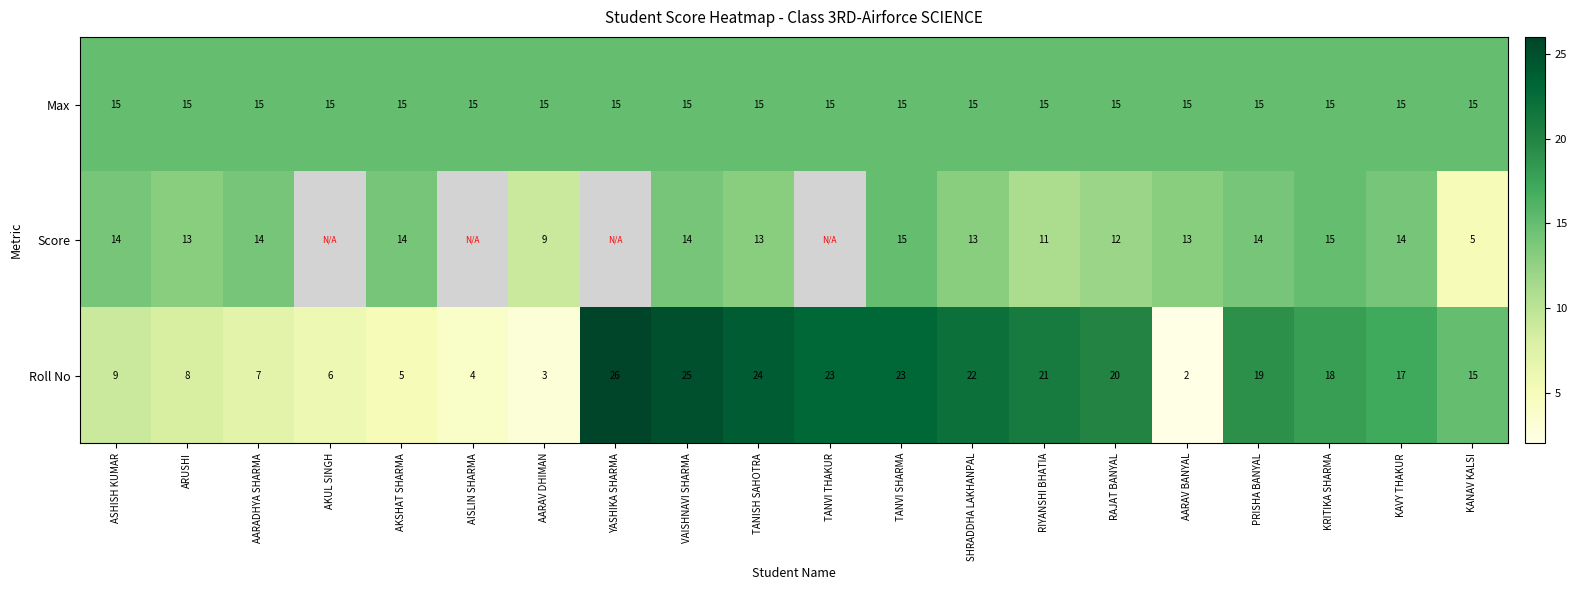

At which category is the sum across all series the highest?

VAISHNAVI SHARMA